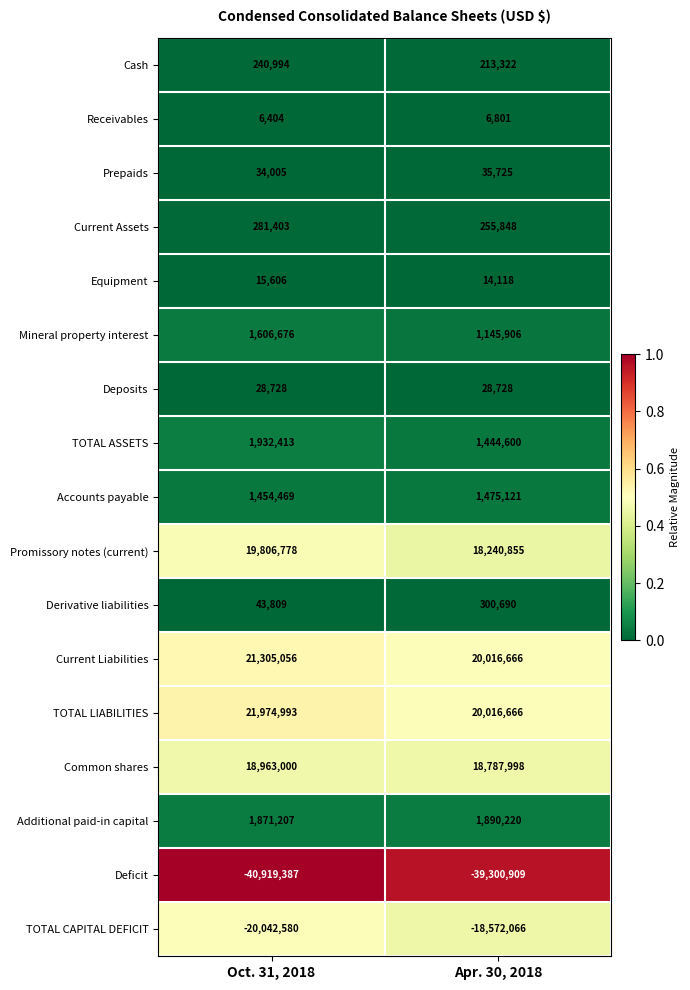

What is the sum of all Prepaids values?

69730